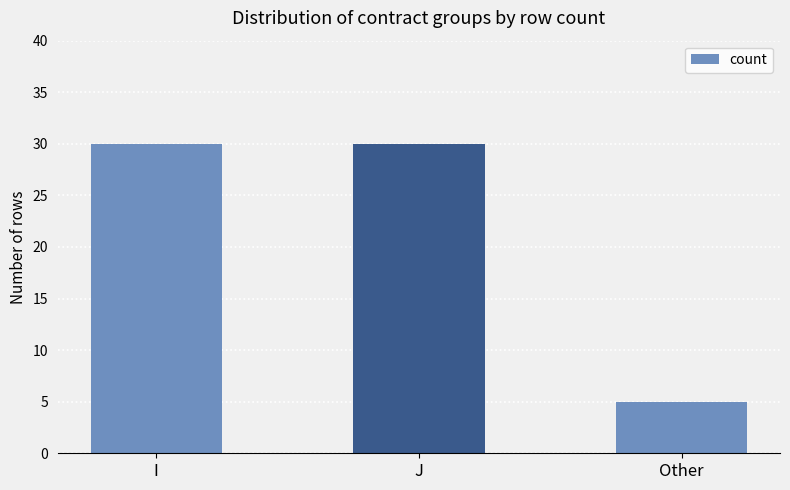

What is the change in value from I to Other?

-25